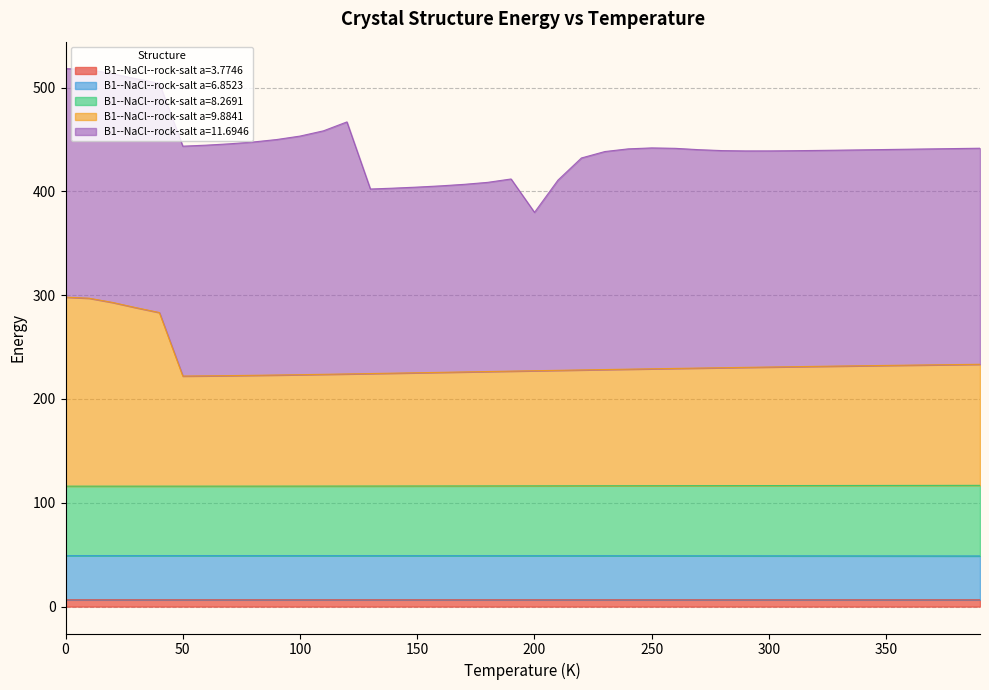

What is the sum of all B1--NaCl--rock-salt a=3.7746 values?

261.7